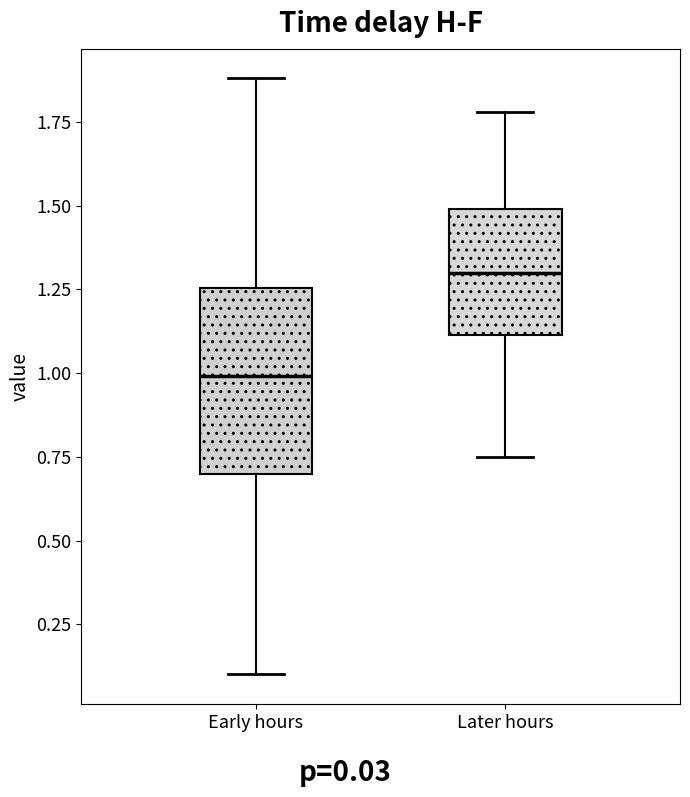

Where does the upper whisker of the box for Early hours end on the y-axis? The values are not printed on the chart, so give them approximately, as read against the axis.

1.90